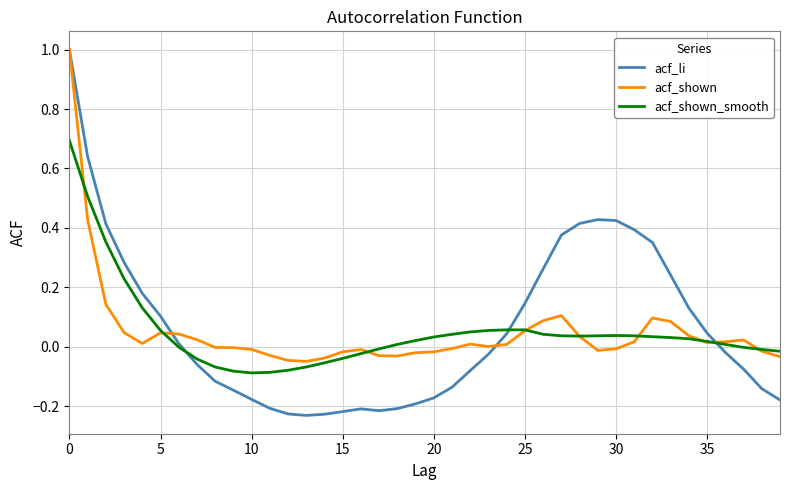

Which series has the largest range (max minus min)?

acf_li